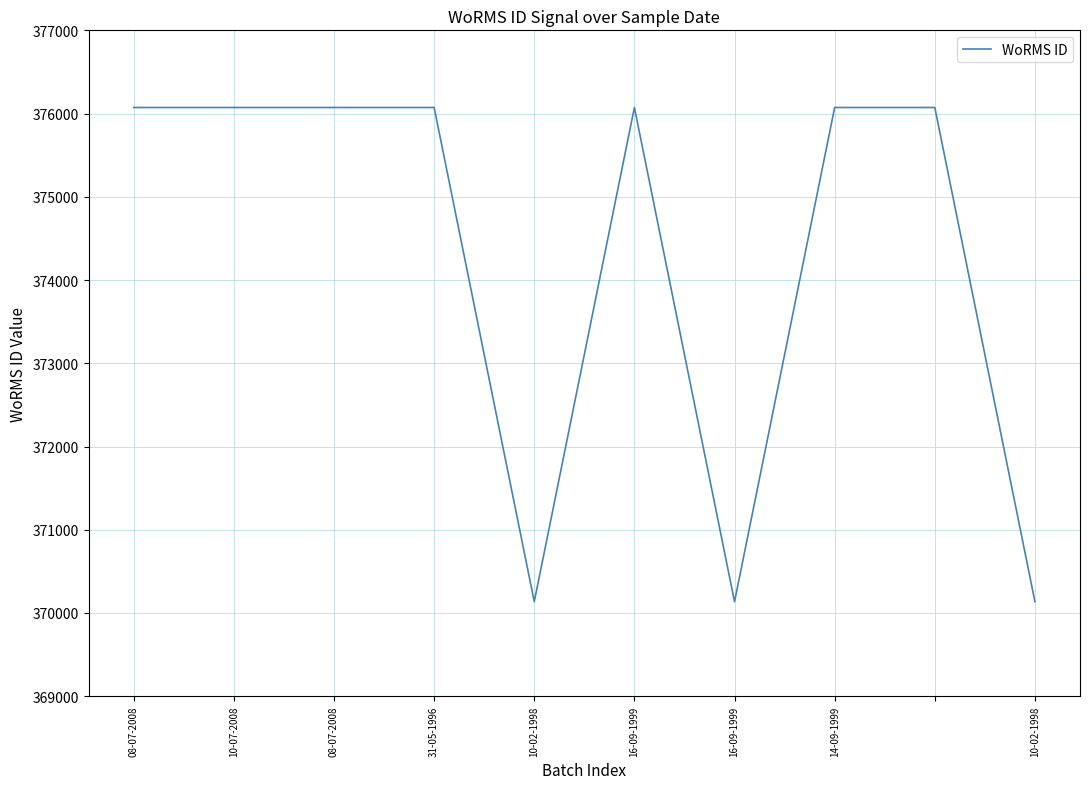

Count the values in the range 370136 to 376073.

10